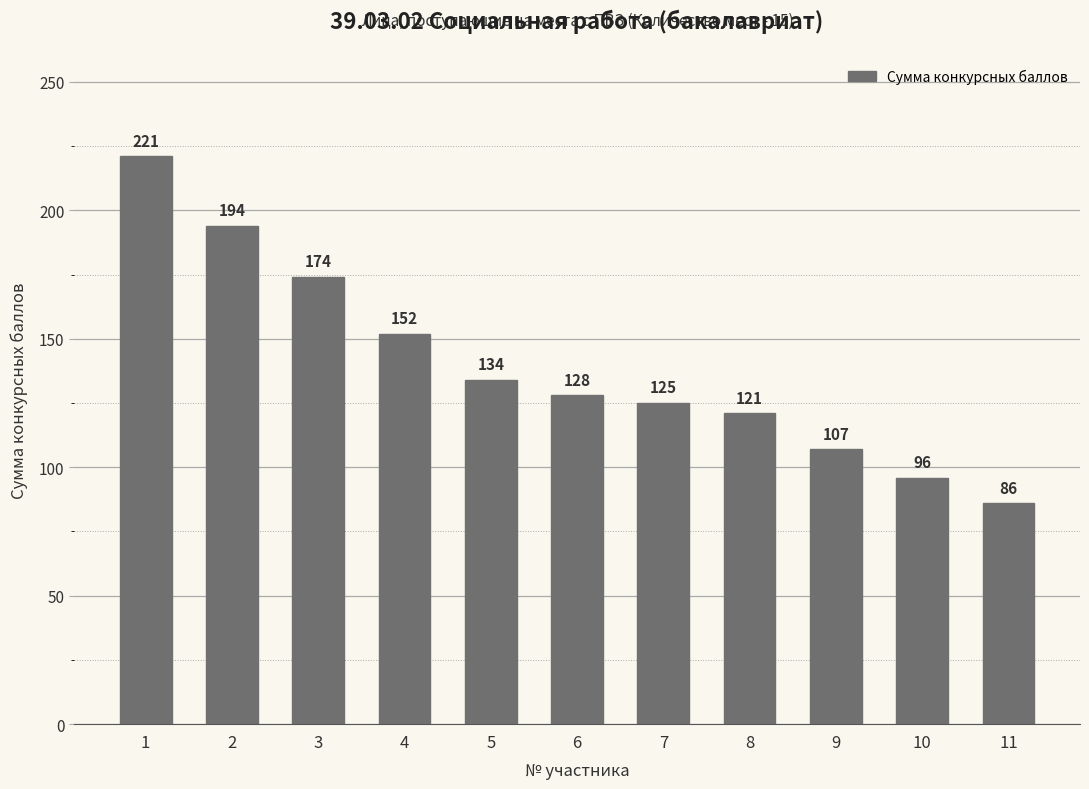

How many bars are there in total?

11